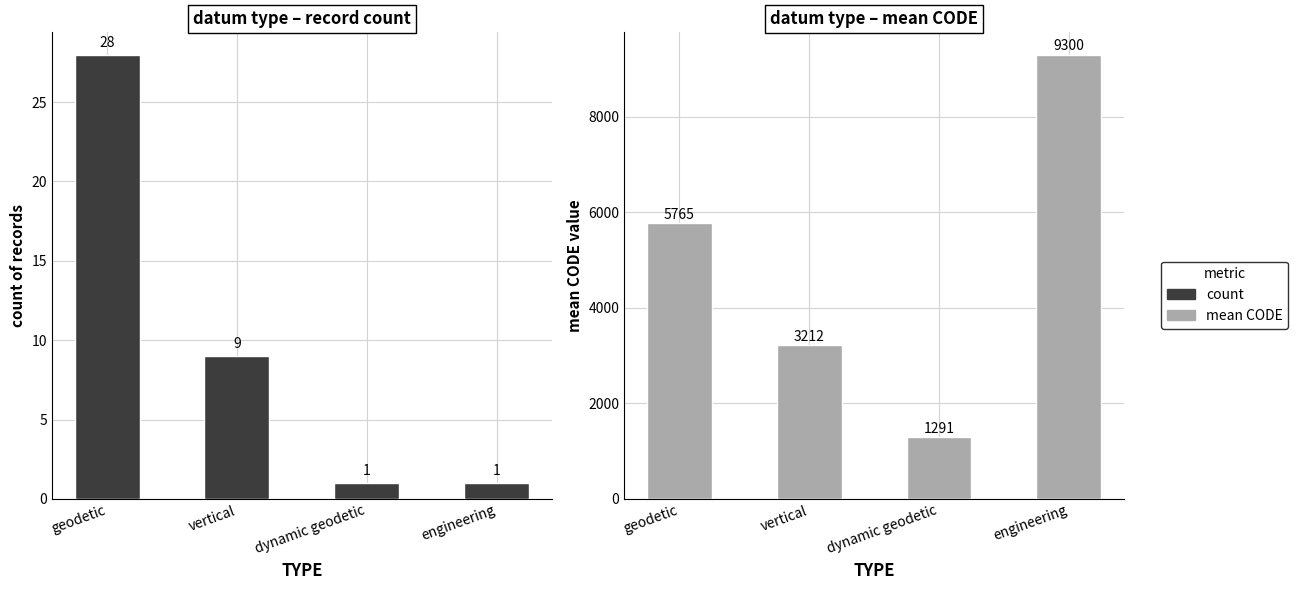

Are the bars grouped side by side (vs. stacked)?

Yes